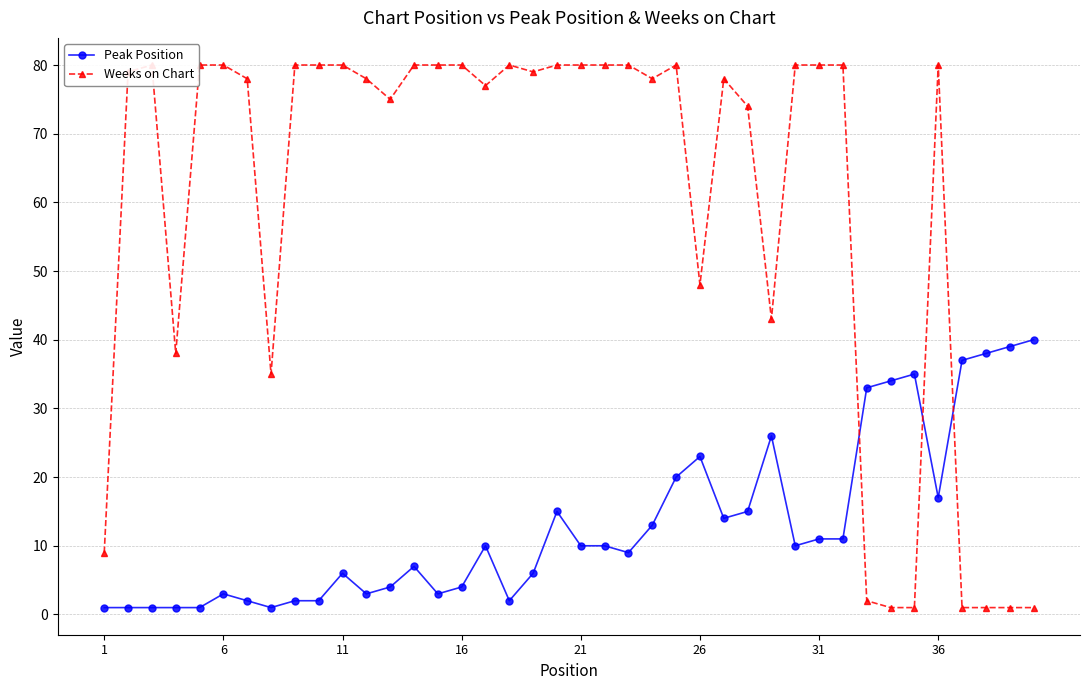

Is this an area chart (filled region under the line)?

No